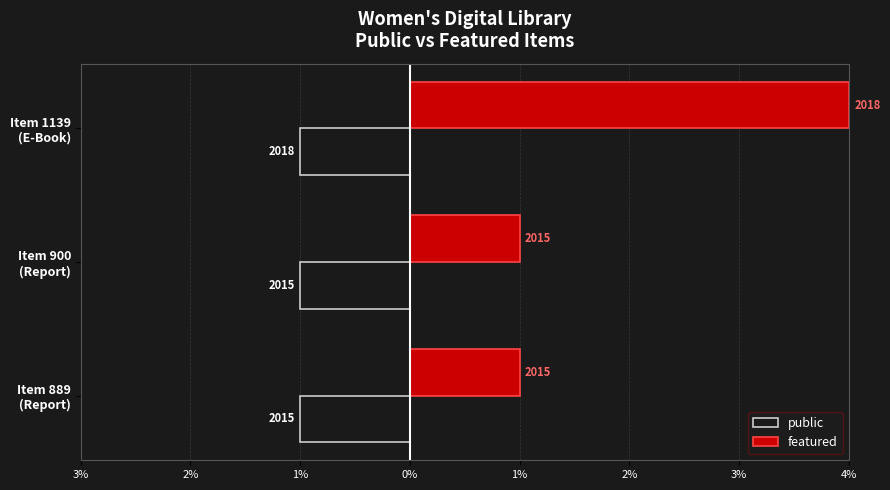

How many groups of bars are there?

3